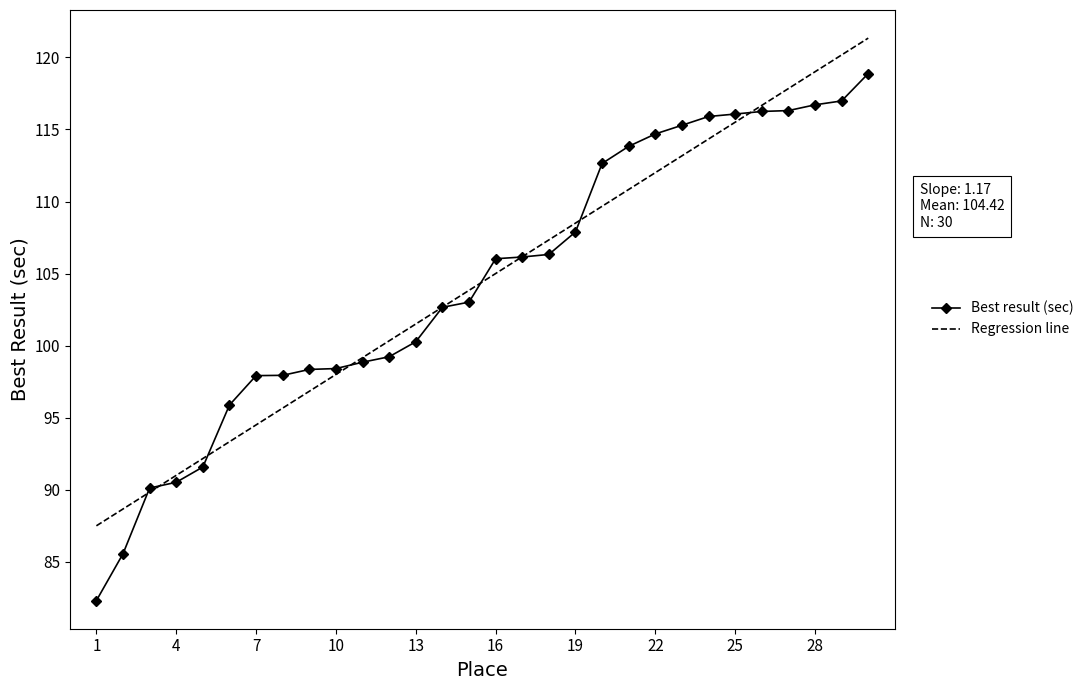

After their last crossing, which series has the higher values: Best result (sec) or Regression line?

Regression line